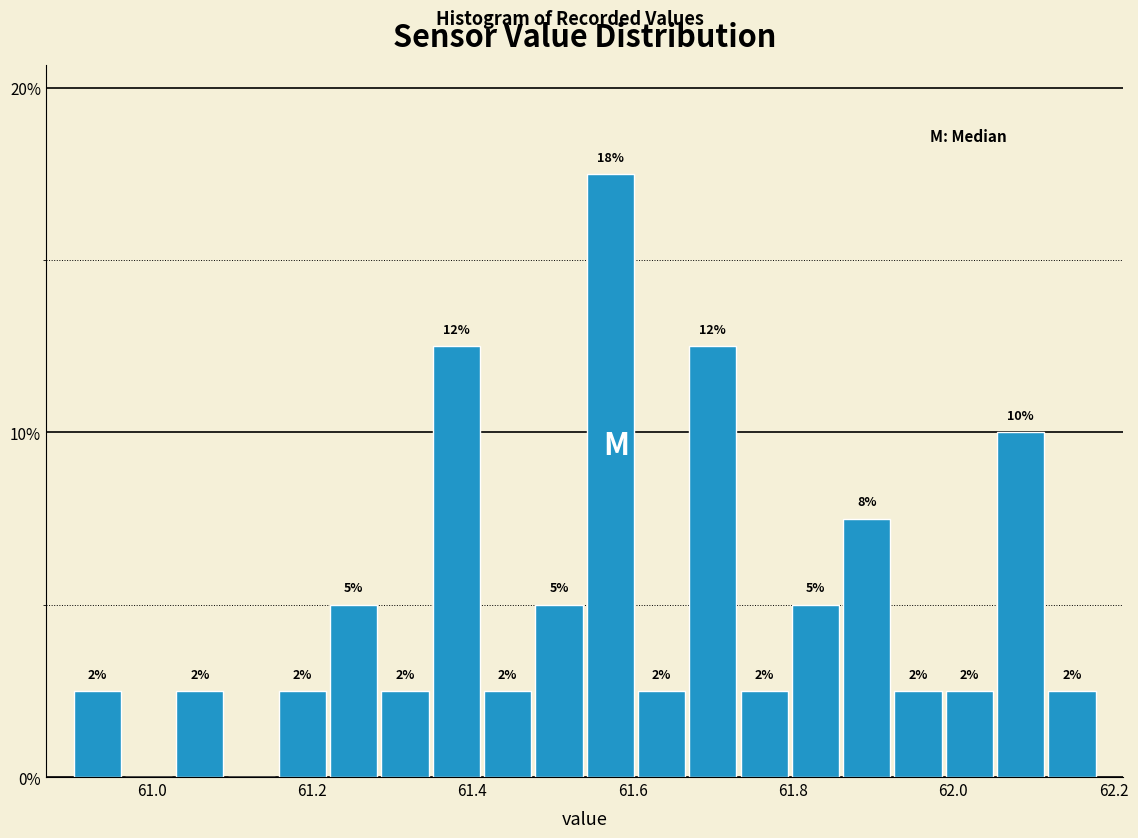

Around what value on the x-axis is the tallest bar? Give the approximate position of its centre, as read against the axis.

61.58